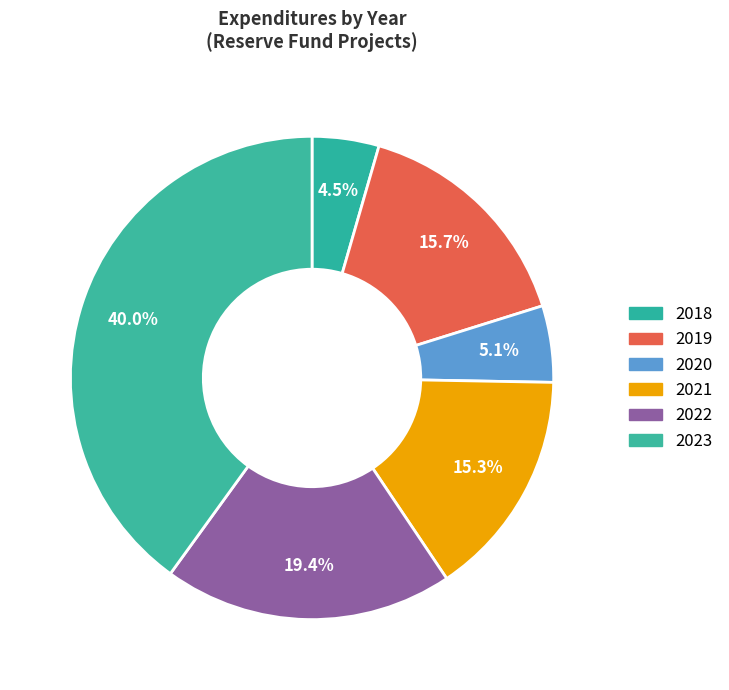

Count the number of slices in the pie.

6